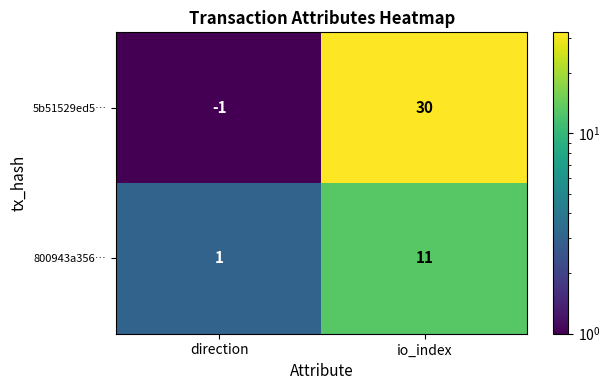

Rank the series by their average value, from highest to lowest.

5b51529ed5…, 800943a356…